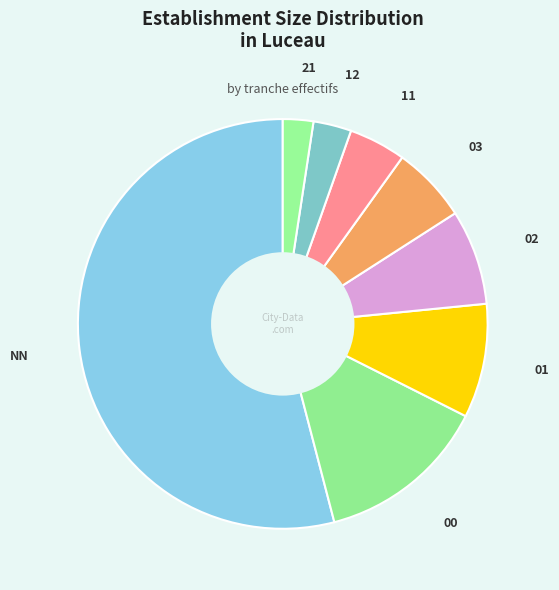

Does NN represent more than half of the total?

Yes